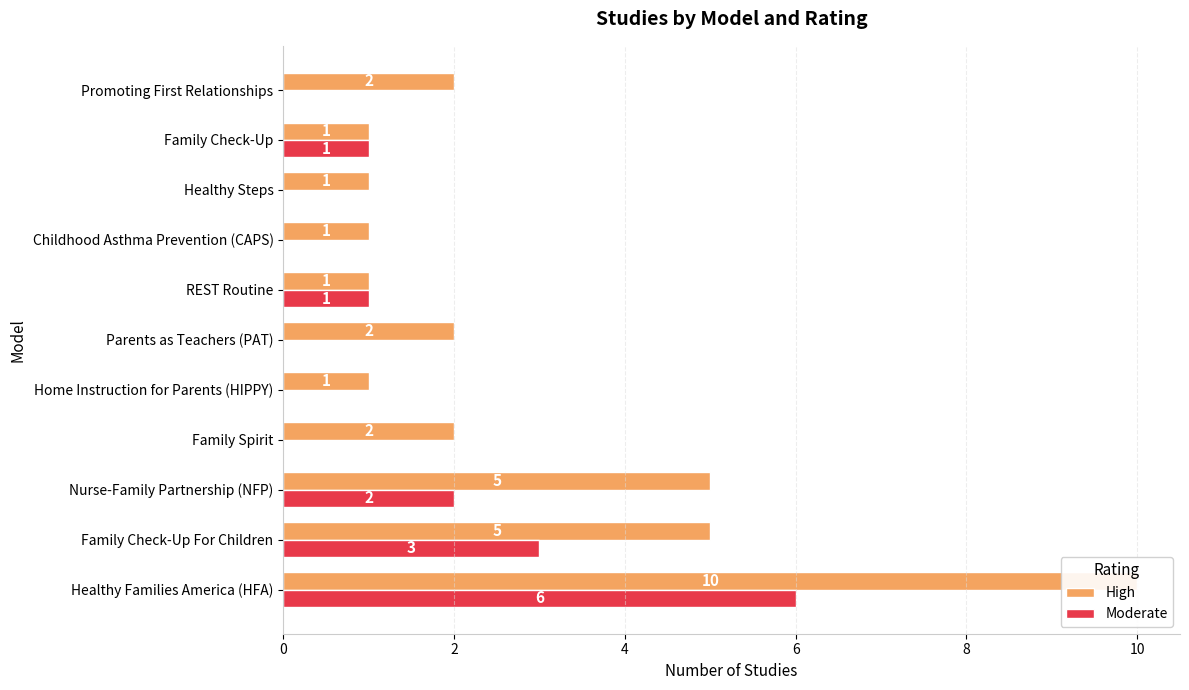

What is the average value of the High series?

3